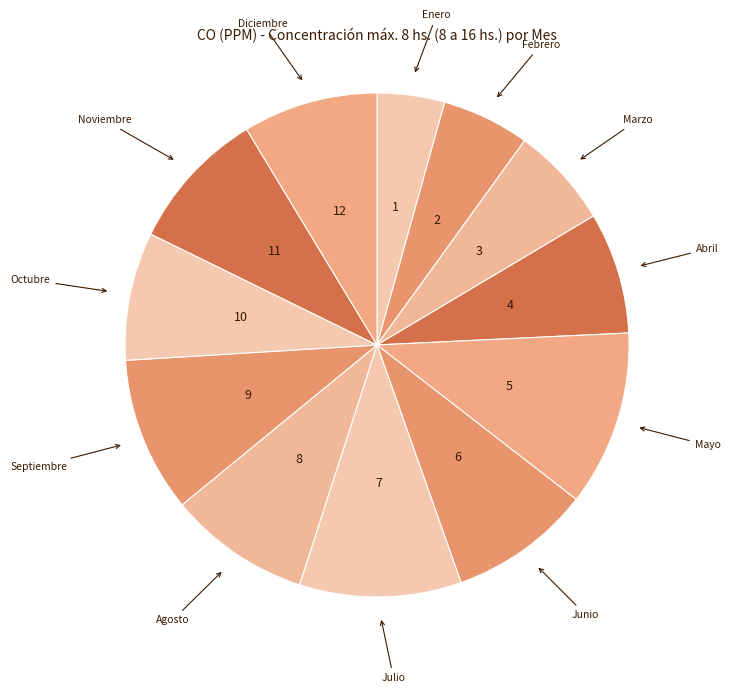

Approximately how many times larger is the value at Noviembre compared to Septiembre?

0.9